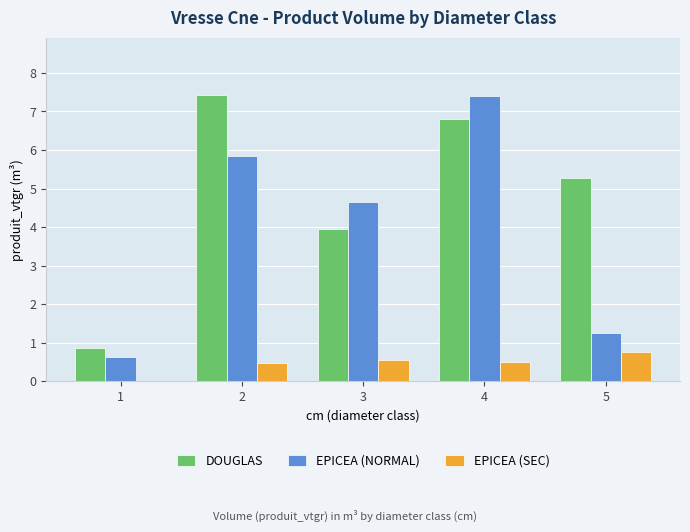

What is the highest value of the EPICEA (NORMAL) series?

7.4